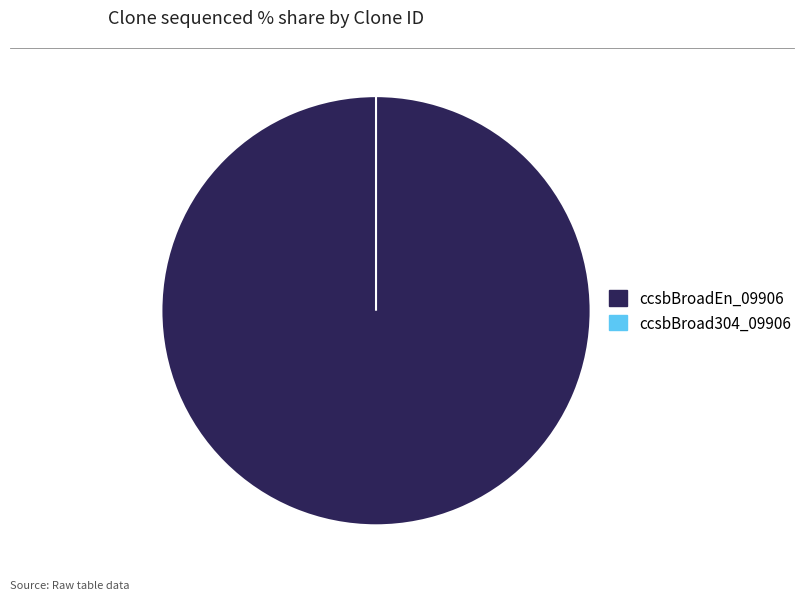

Which slice is the smallest?

ccsbBroad304_09906